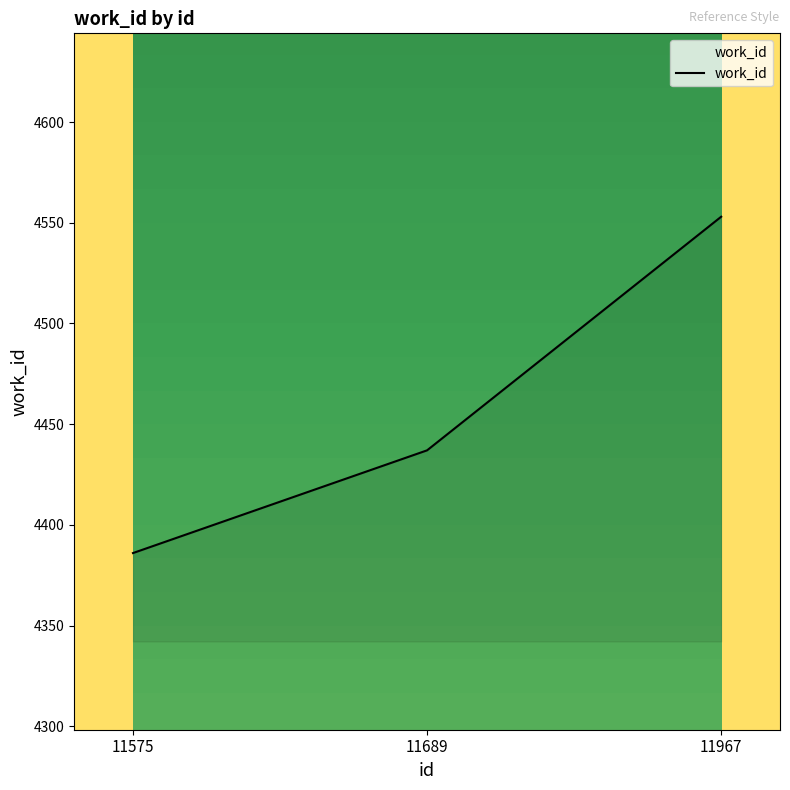

At which label is the value closest to 4469?

11689